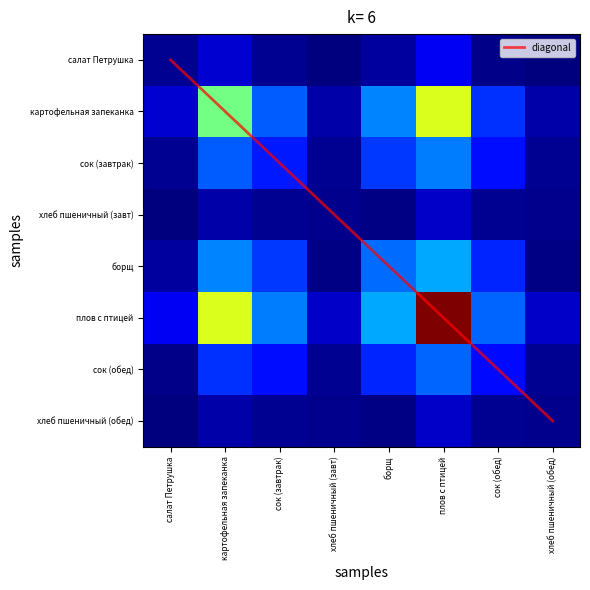

The хлеб пшеничный (завт) series shows 0.0 at плов с птицей. True or false?

False